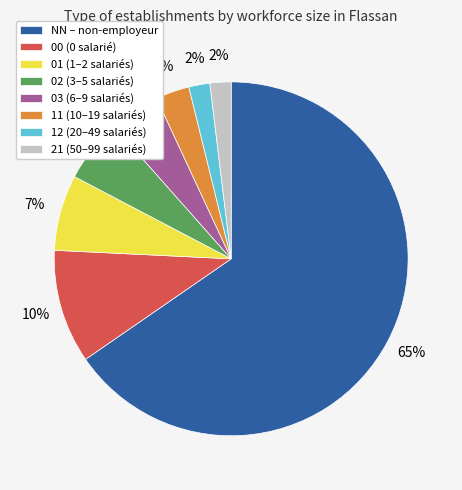

What percentage is the NN slice, to the nearest percent?

65%